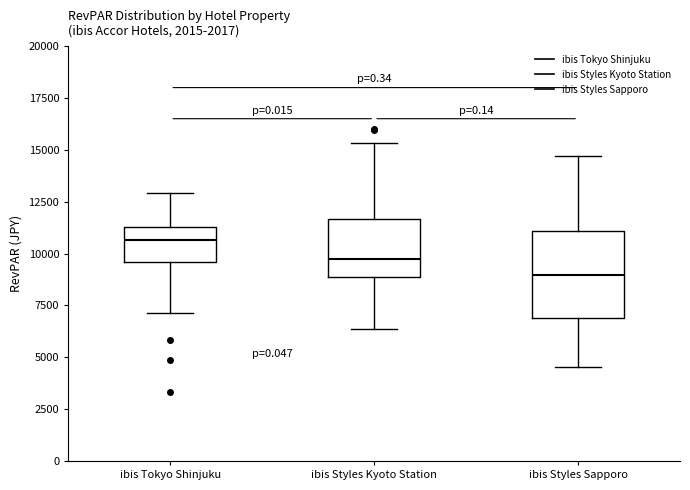

Which box is the tallest, from its lower edge to its upper edge?

ibis Styles Sapporo